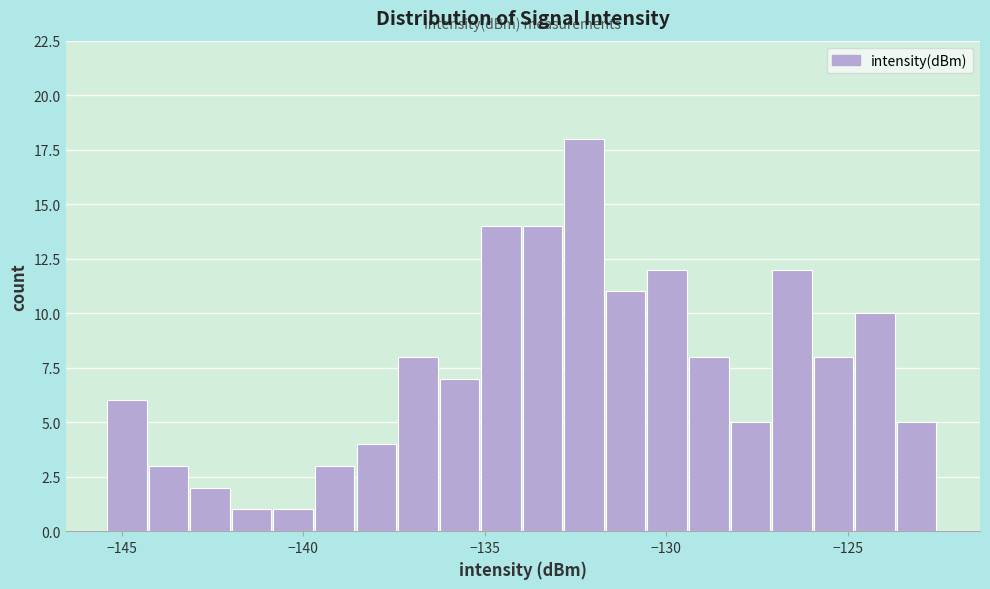

Read against the x-axis, roughly where is the centre of the tallest bar?

-132.5